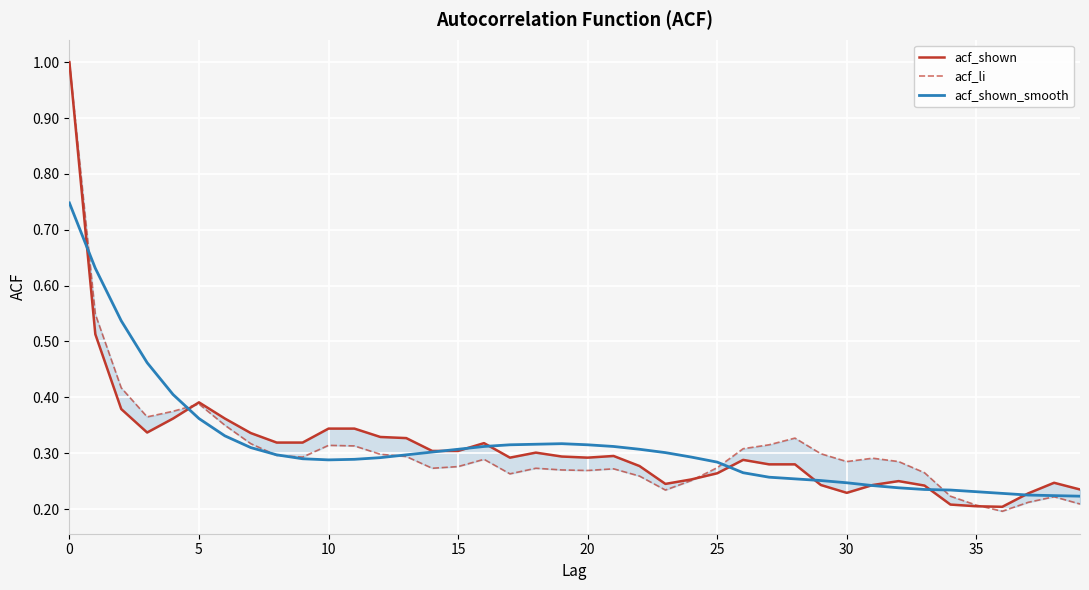

Which series ends up on top after the final intersection of acf_li and acf_shown_smooth?

acf_shown_smooth